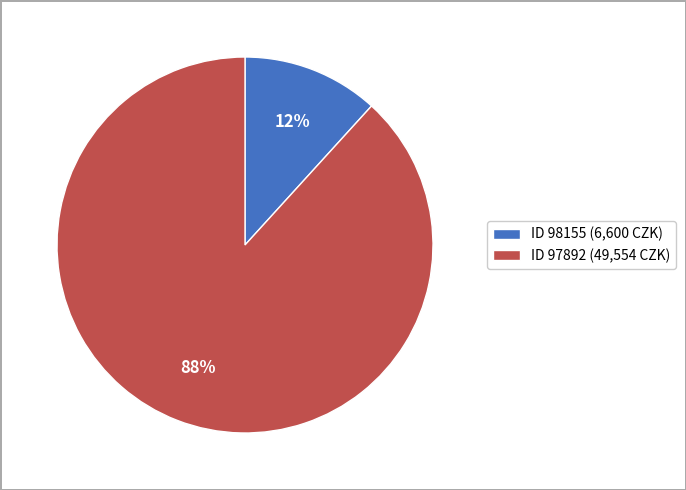

Is it true that ID 97892 (49,554 CZK) is 99% of the pie?

False